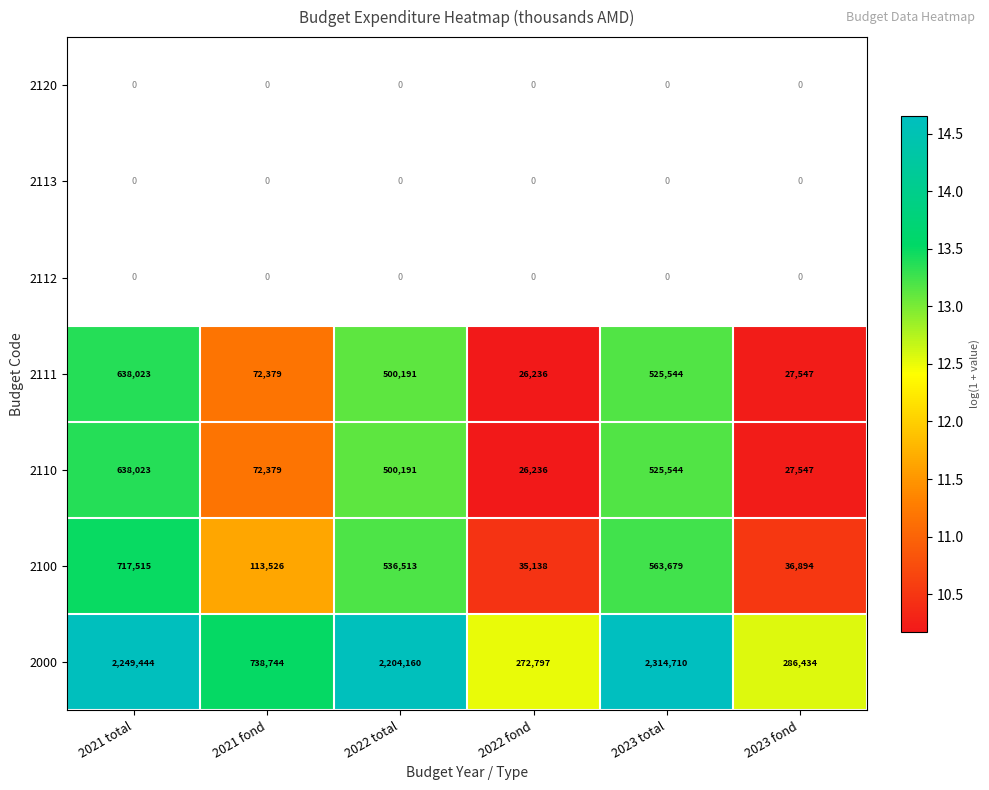

List the labels in order of 2100 value, smallest first.

2022 fond, 2023 fond, 2021 fond, 2022 total, 2023 total, 2021 total